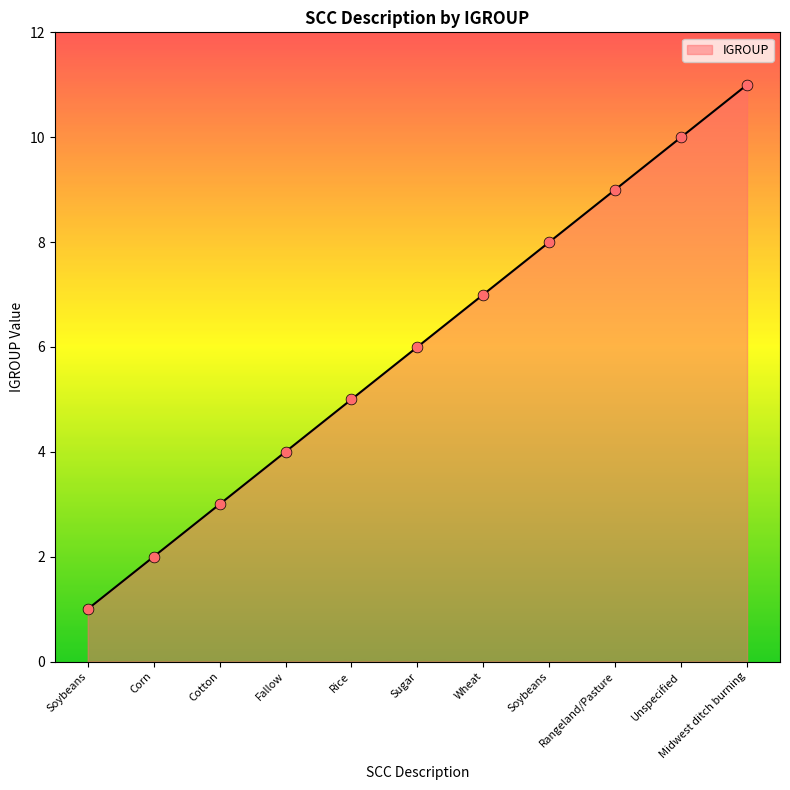

How many lines are shown in the chart?

1